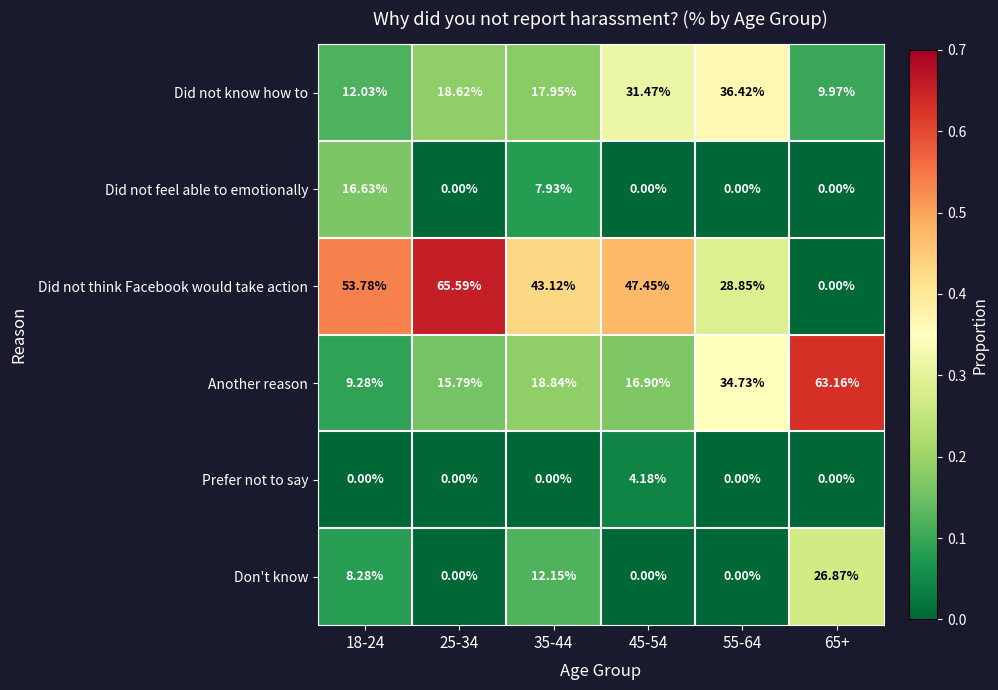

Is the value of Did not think Facebook would take action at 18-24 greater than the value of Another reason at 18-24?

Yes